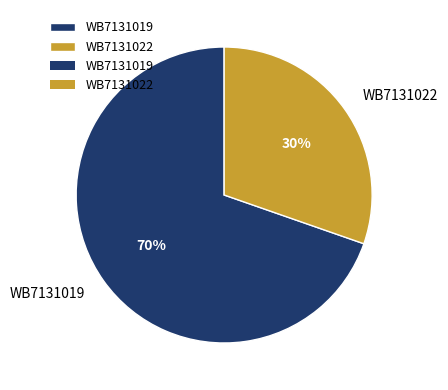

Is it true that WB7131019 is 59% of the pie?

False